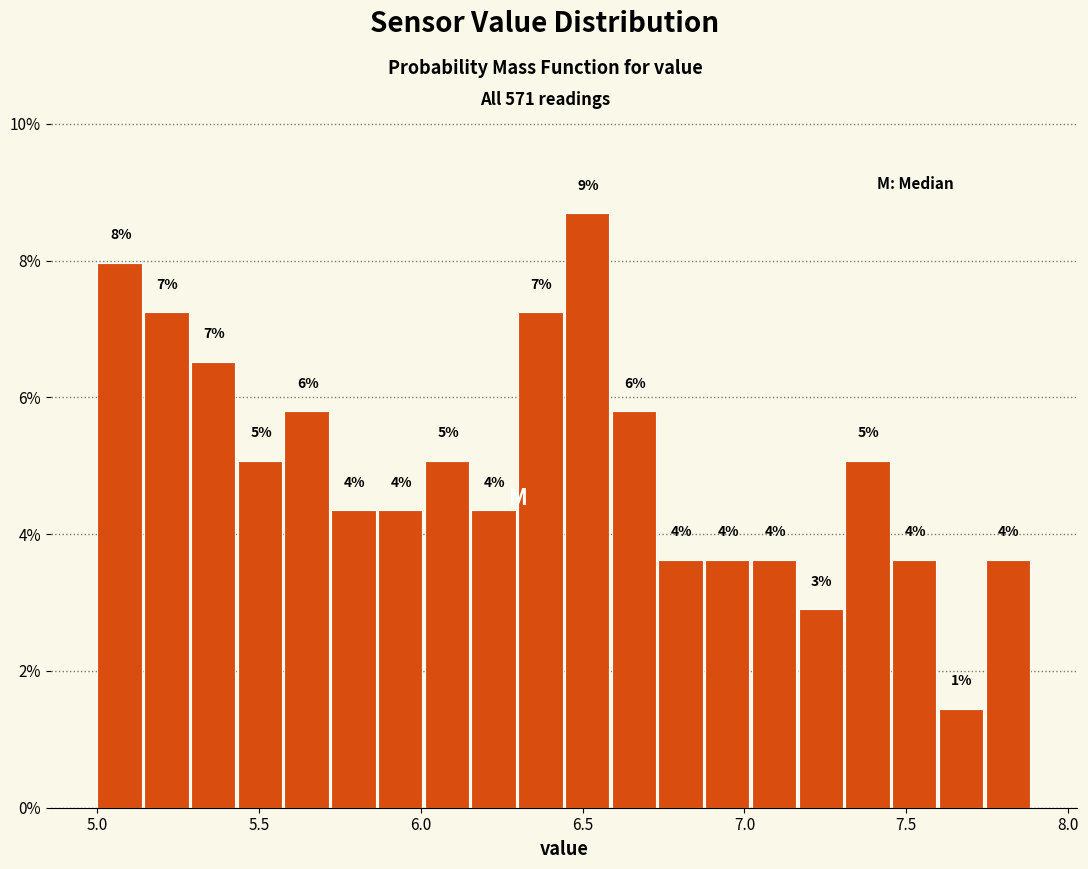

Around what value on the x-axis is the tallest bar? Give the approximate position of its centre, as read against the axis.

6.50